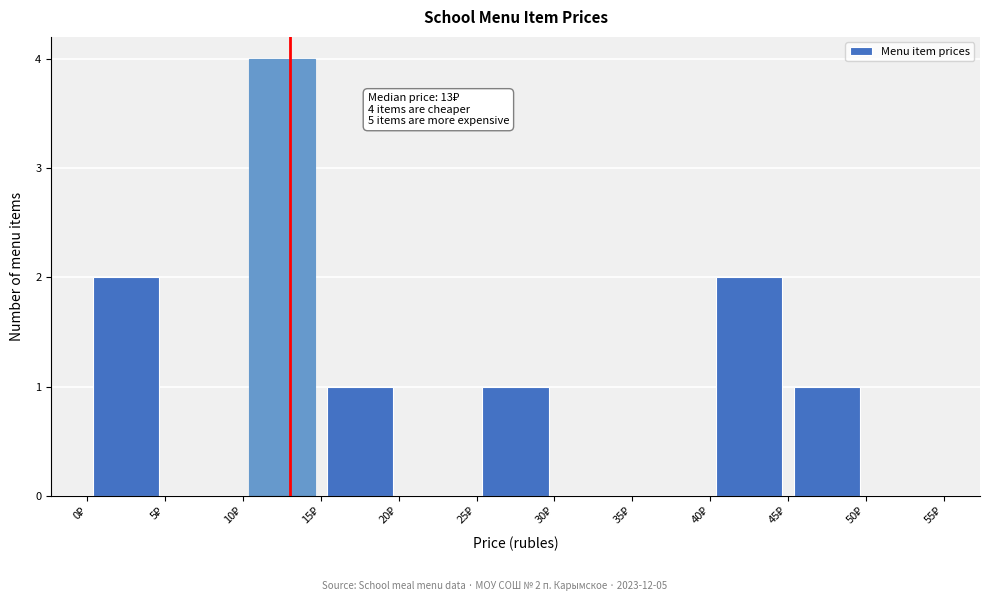

Over which range of the x-axis is the bar tallest?

10 to 15